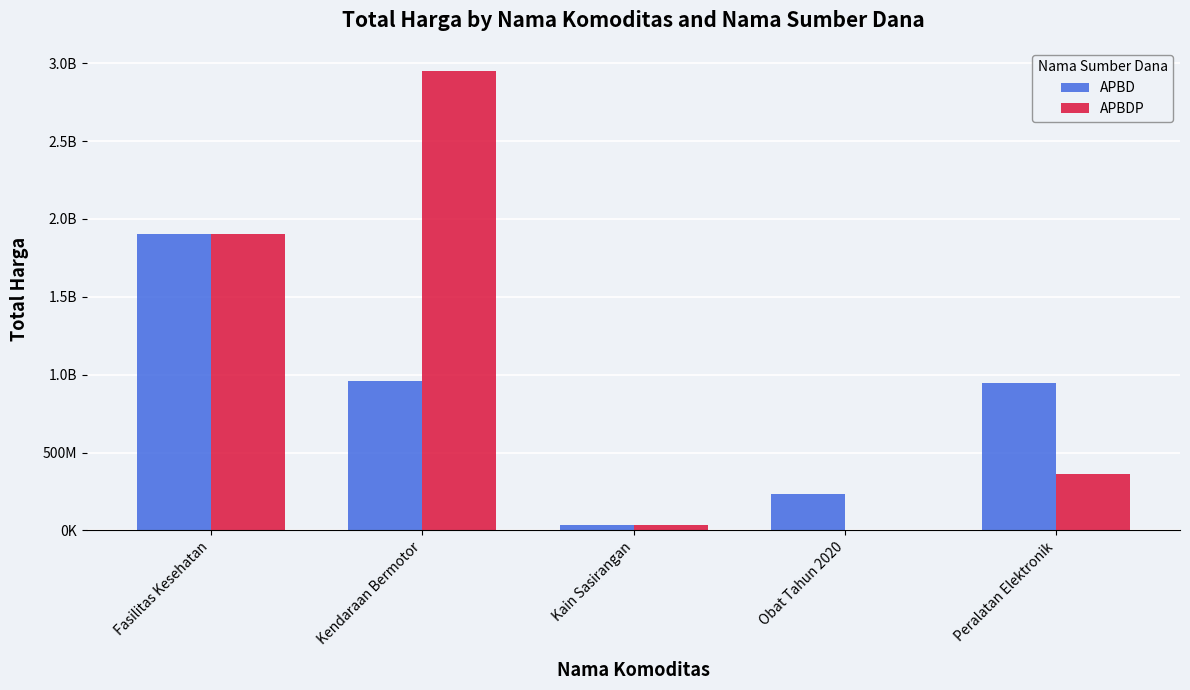

What is the maximum value shown in the chart?

2950562000